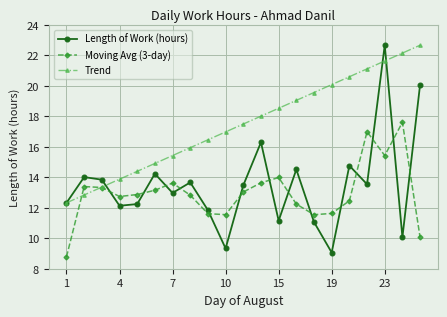

Which series has the widest spread of values?

Length of Work (hours)